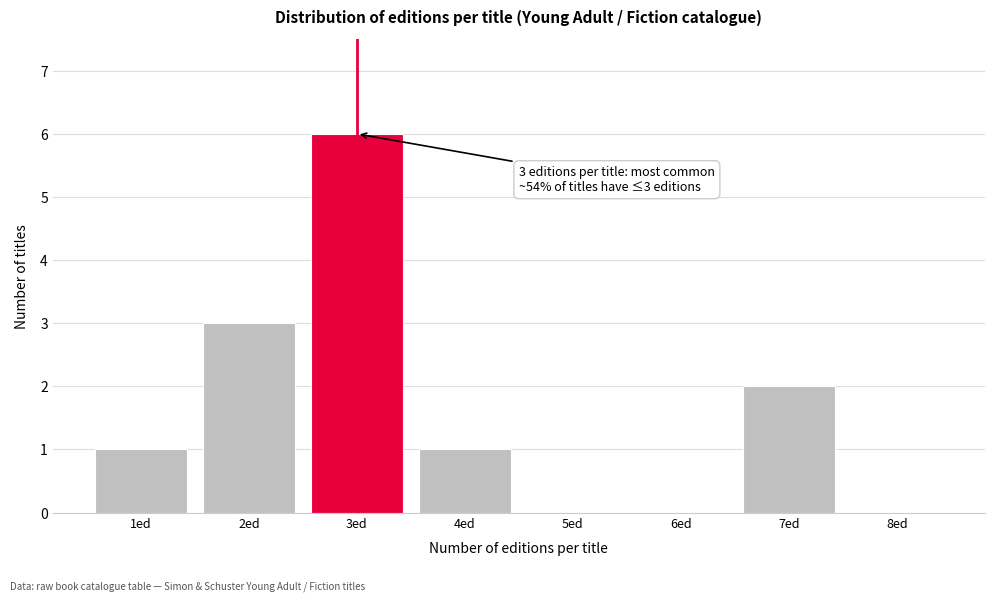

Reading right to left, what are all the values shown in this chart?

8ed=0	7ed=2	6ed=0	5ed=0	4ed=1	3ed=6	2ed=3	1ed=1